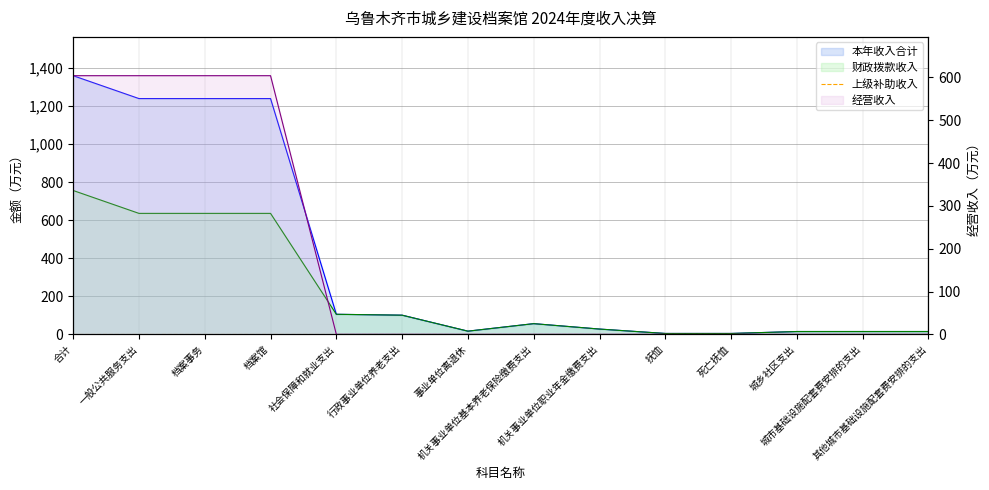

What is the approximate value of 本年收入合计 at 抚恤?

4.7